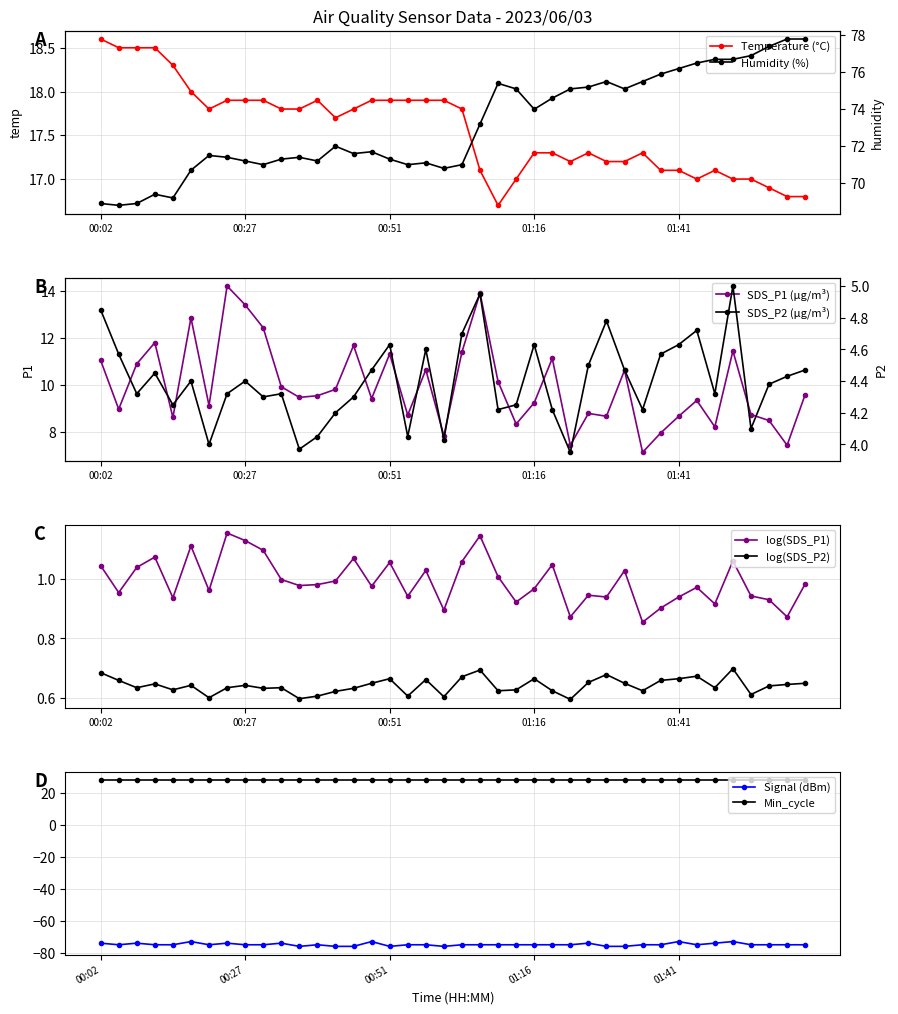

Between 33 and 39, which series saw the biggest shift?

Humidity